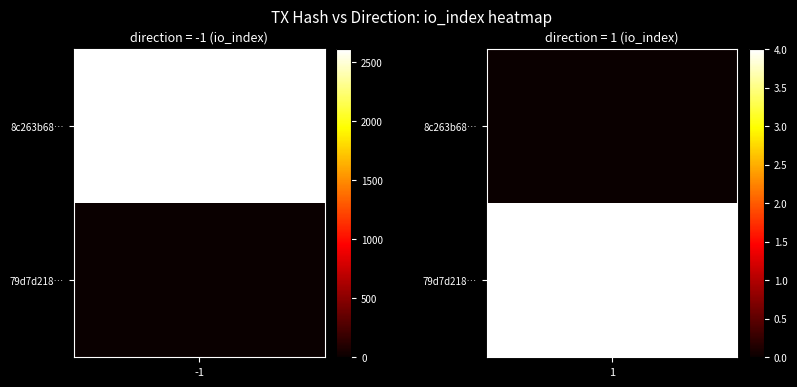

Is it true that 79d7d2187f09869e35c013ecb8ba50a00001366 equals 1 at direction?

False